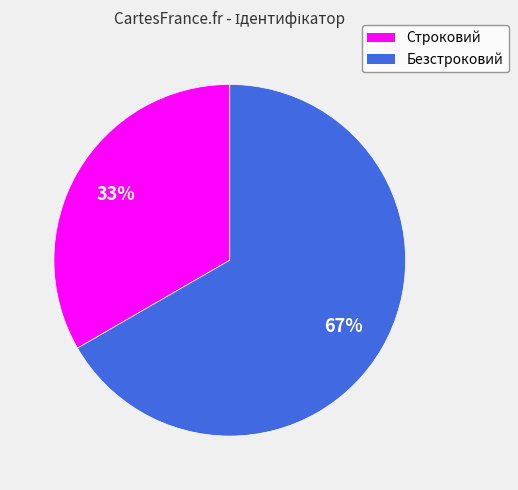

Rank the categories by value from lowest to highest.

Строковий, Безстроковий